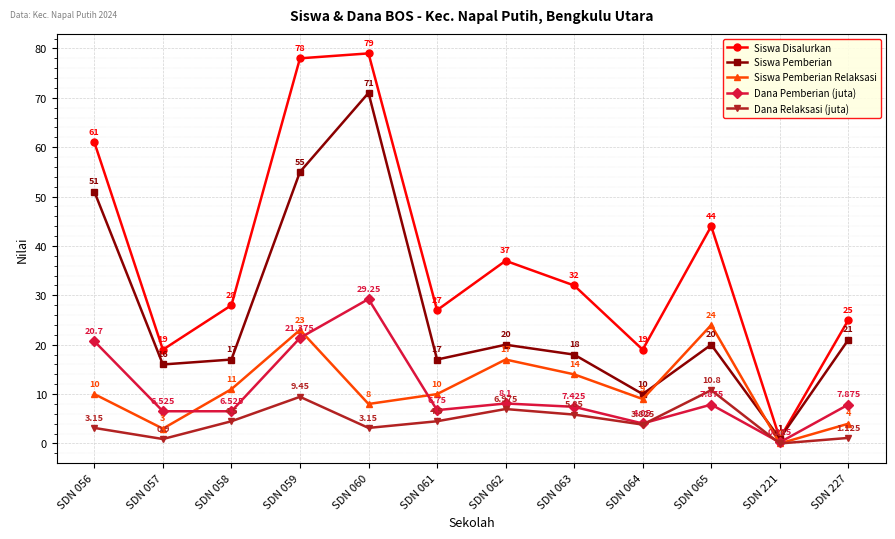

Which series has the largest range (max minus min)?

Siswa Disalurkan